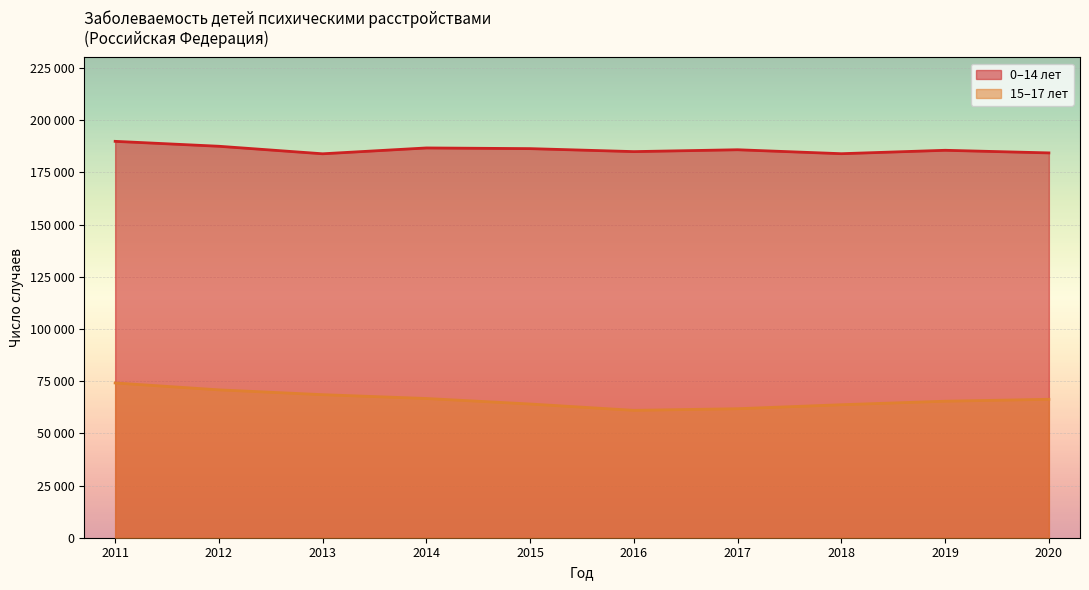

What are all the series names shown in the legend?

0–14 лет, 15–17 лет